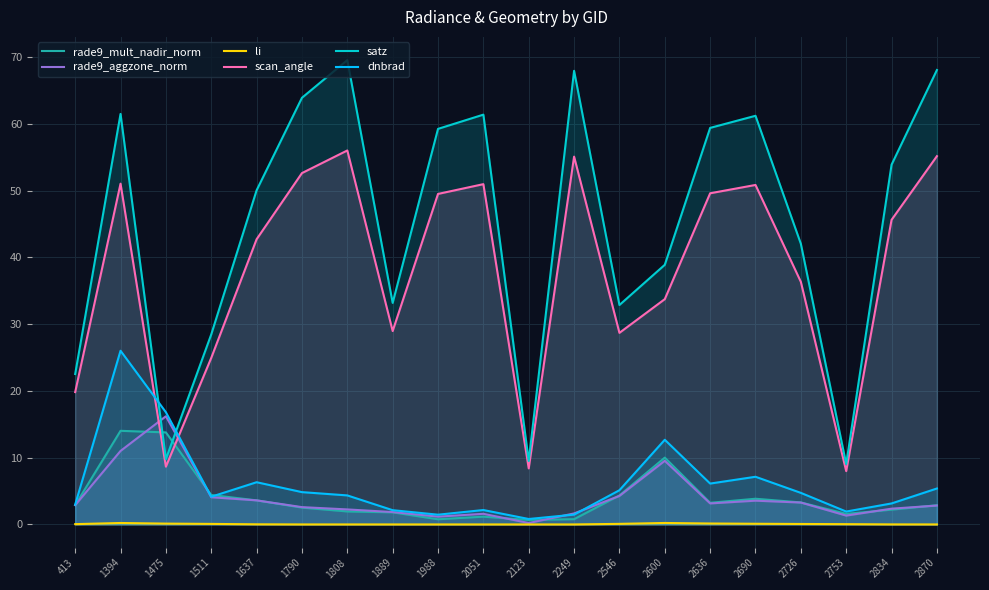

What is the greatest value displayed?

69.5